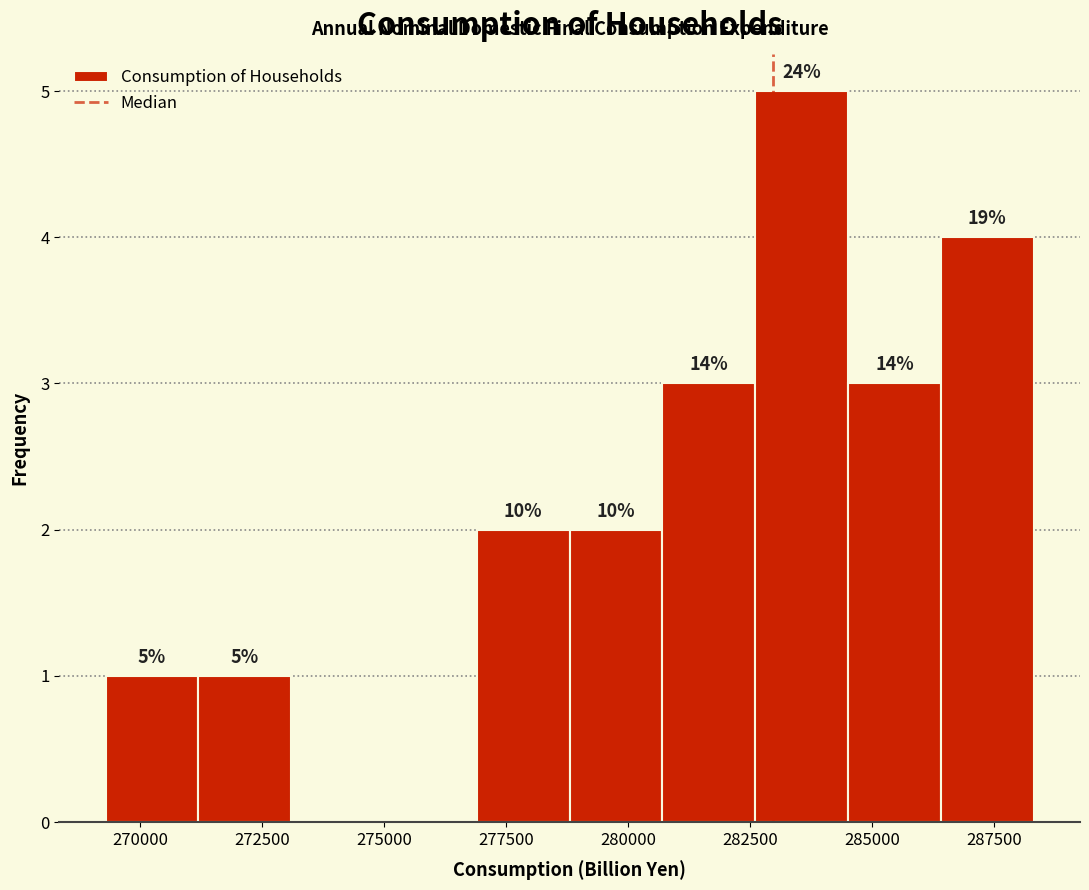

Around what value on the x-axis is the tallest bar? Give the approximate position of its centre, as read against the axis.

283500